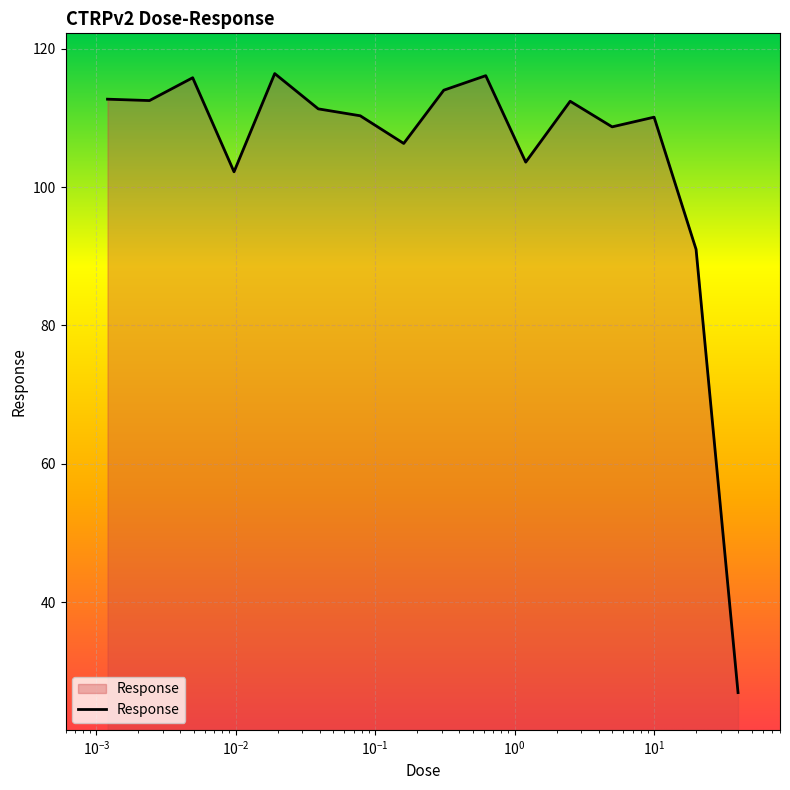

What is the difference between the maximum and minimum values?

89.5